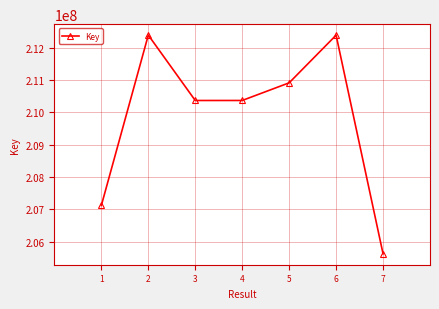

How many interior local peaks (higher than both neighbors) does the data have?

2